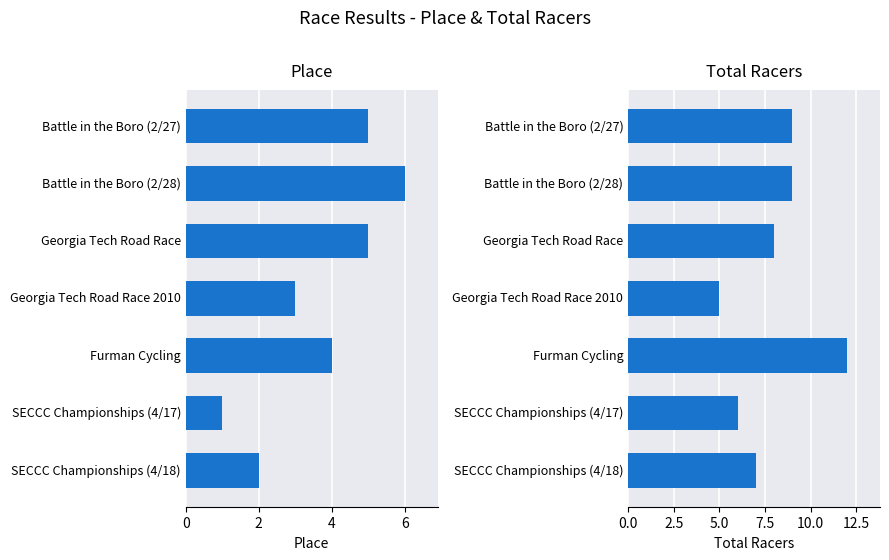

Which has a higher value, 2 or 4?

2